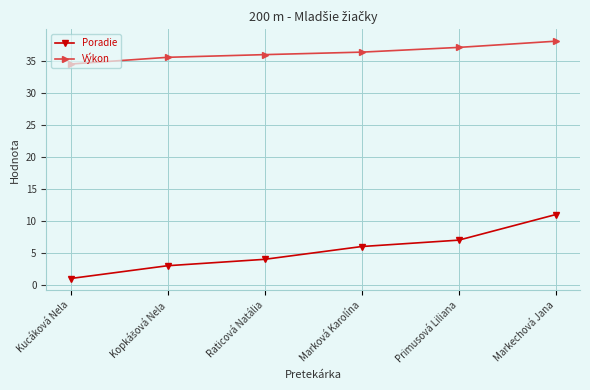

How many distinct data groups are displayed?

2